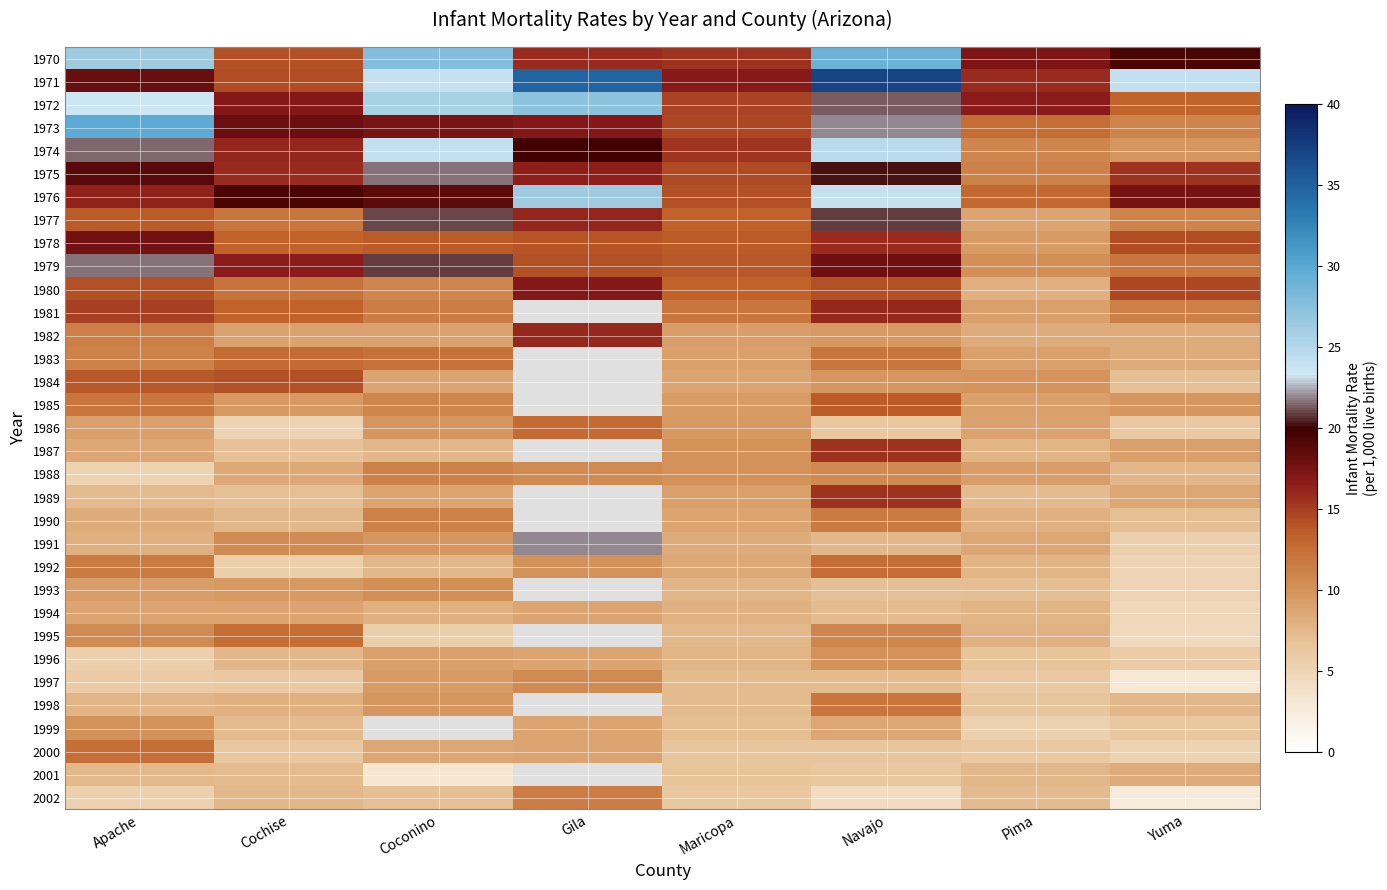

Rank the series at Cochise from lowest to highest value.

1986, 1992, 1997, 2000, 1987, 1989, 1999, 2001, 1990, 1996, 2002, 1998, 1988, 1994, 1982, 1985, 1993, 1991, 1977, 1980, 1995, 1983, 1978, 1981, 1970, 1984, 1971, 1975, 1974, 1979, 1972, 1973, 1976